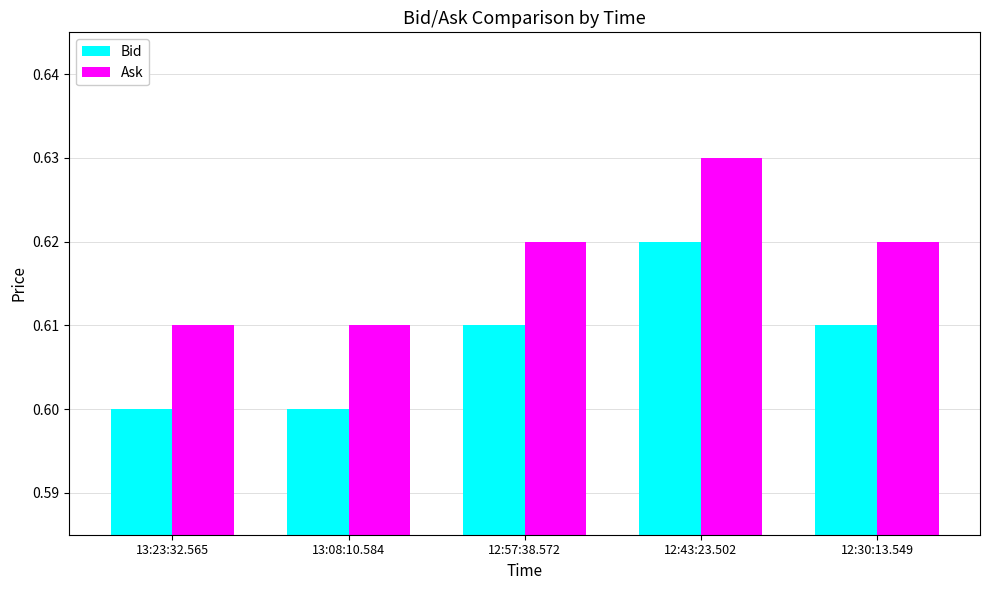

What is the label of the 1st bar from the left?

13:23:32.565